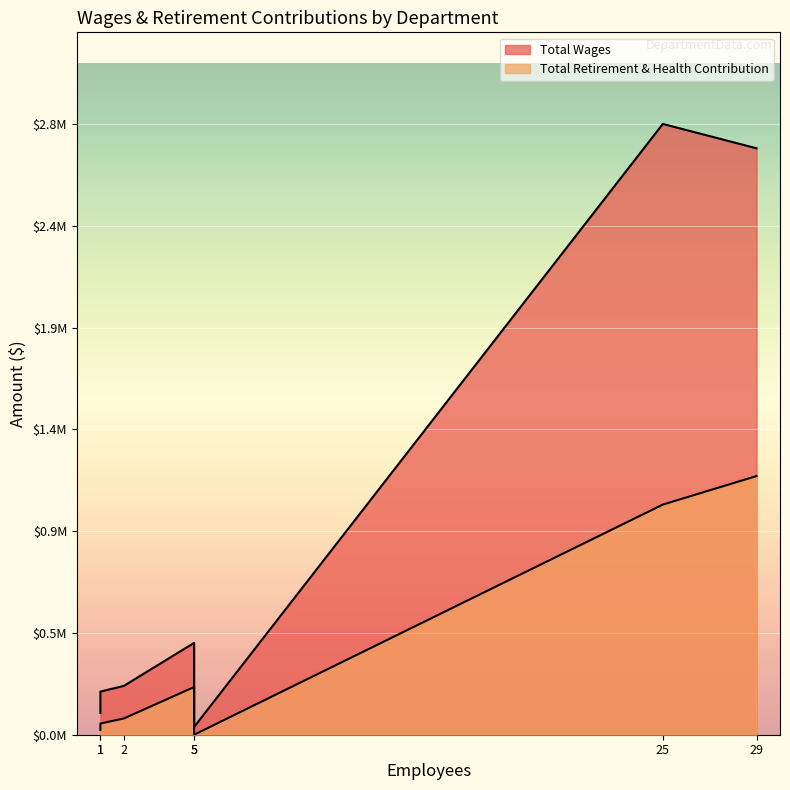

What is the difference between the maximum and minimum values in the Total Retirement & Health Contribution series?

1202310